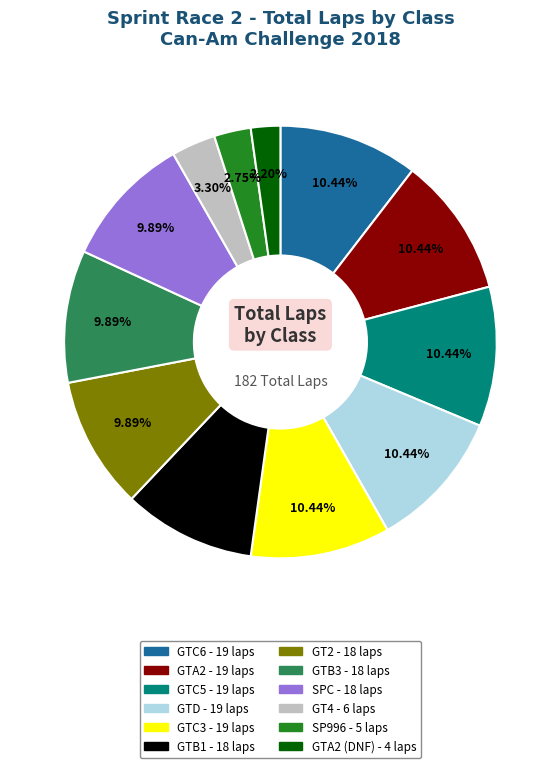

Does any single category account for the majority?

No